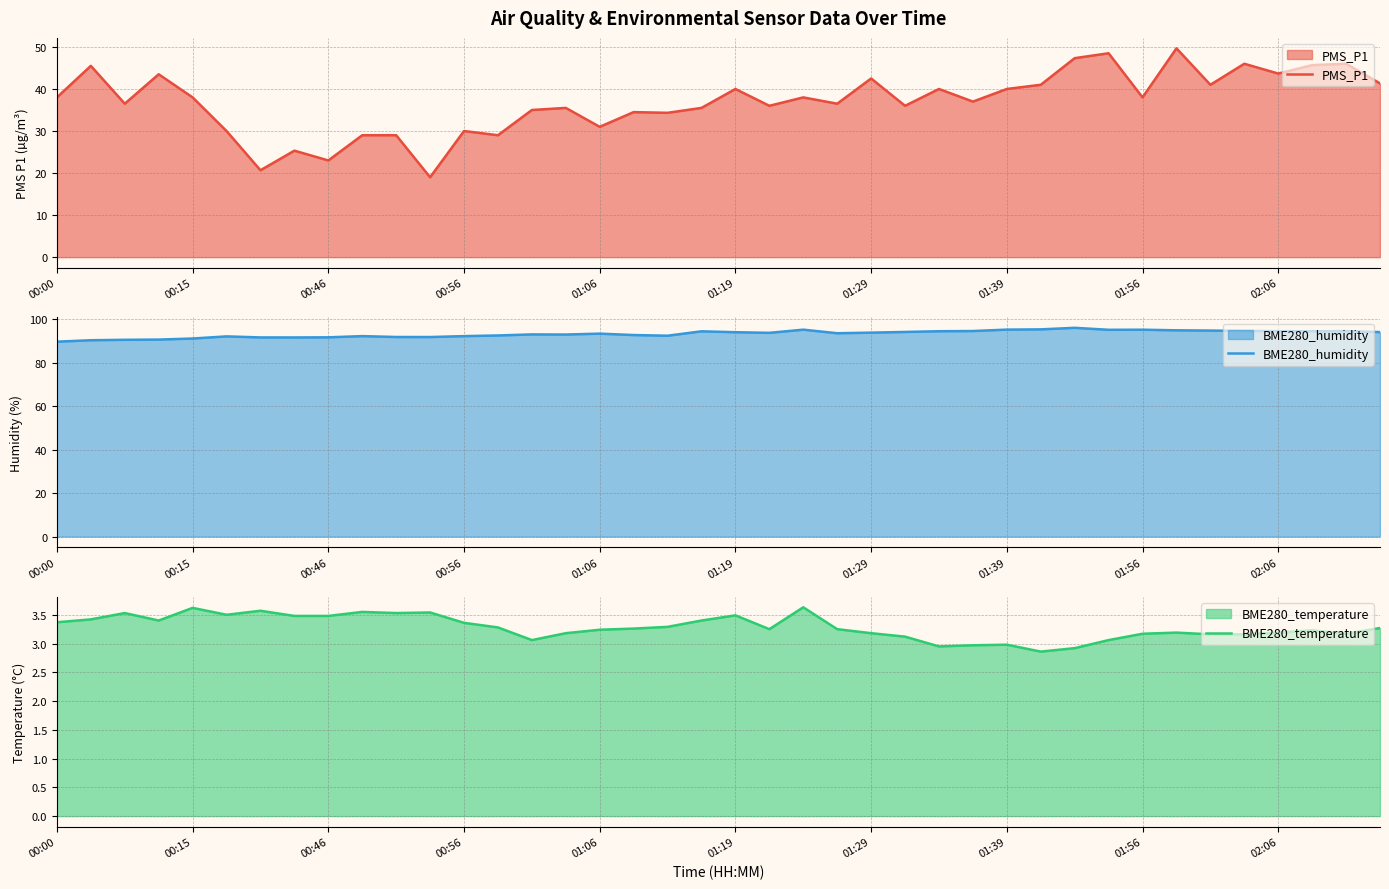

What is the difference between the maximum and minimum values in the PMS_P1 series?

30.7